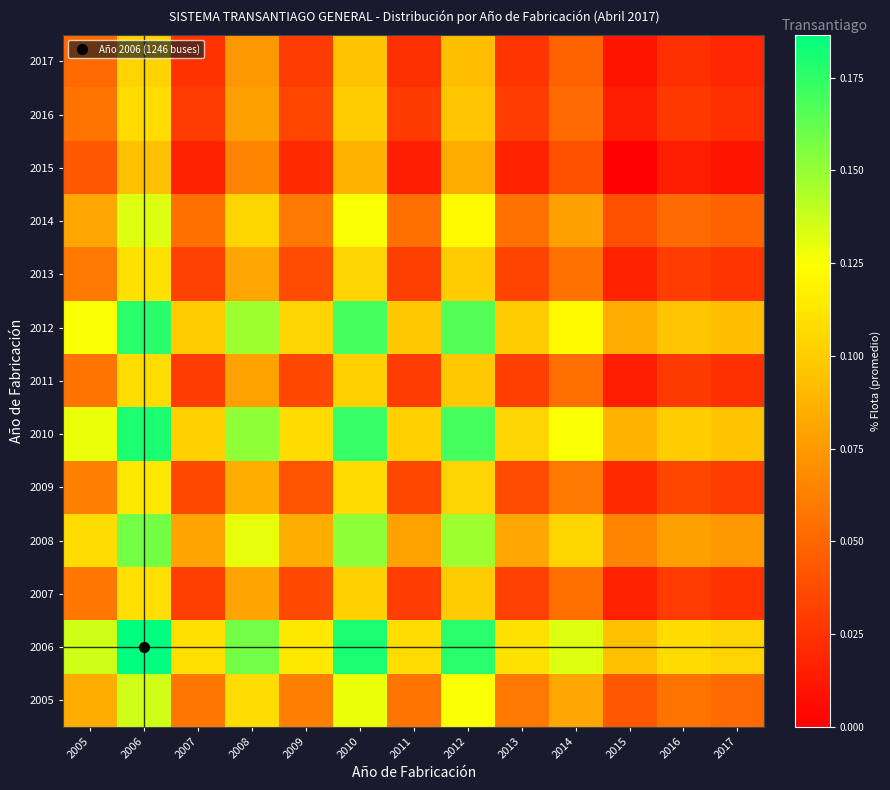

Reading left to right, list all the values displayed in this chart.

2005: 2005=0.1	2006=0.1	2007=0.1	2008=0.1	2009=0.1	2010=0.1	2011=0.1	2012=0.1	2013=0.1	2014=0.1	2015=0.0	2016=0.1	2017=0.1
2006: 2005=0.1	2006=0.2	2007=0.1	2008=0.2	2009=0.1	2010=0.2	2011=0.1	2012=0.2	2013=0.1	2014=0.1	2015=0.1	2016=0.1	2017=0.1
2007: 2005=0.1	2006=0.1	2007=0.0	2008=0.1	2009=0.0	2010=0.1	2011=0.0	2012=0.1	2013=0.0	2014=0.1	2015=0.0	2016=0.0	2017=0.0
2008: 2005=0.1	2006=0.2	2007=0.1	2008=0.1	2009=0.1	2010=0.2	2011=0.1	2012=0.1	2013=0.1	2014=0.1	2015=0.1	2016=0.1	2017=0.1
2009: 2005=0.1	2006=0.1	2007=0.0	2008=0.1	2009=0.0	2010=0.1	2011=0.0	2012=0.1	2013=0.0	2014=0.1	2015=0.0	2016=0.0	2017=0.0
2010: 2005=0.1	2006=0.2	2007=0.1	2008=0.2	2009=0.1	2010=0.2	2011=0.1	2012=0.2	2013=0.1	2014=0.1	2015=0.1	2016=0.1	2017=0.1
2011: 2005=0.1	2006=0.1	2007=0.0	2008=0.1	2009=0.0	2010=0.1	2011=0.0	2012=0.1	2013=0.0	2014=0.1	2015=0.0	2016=0.0	2017=0.0
2012: 2005=0.1	2006=0.2	2007=0.1	2008=0.1	2009=0.1	2010=0.2	2011=0.1	2012=0.2	2013=0.1	2014=0.1	2015=0.1	2016=0.1	2017=0.1
2013: 2005=0.1	2006=0.1	2007=0.0	2008=0.1	2009=0.0	2010=0.1	2011=0.0	2012=0.1	2013=0.0	2014=0.1	2015=0.0	2016=0.0	2017=0.0
2014: 2005=0.1	2006=0.1	2007=0.1	2008=0.1	2009=0.1	2010=0.1	2011=0.1	2012=0.1	2013=0.1	2014=0.1	2015=0.0	2016=0.1	2017=0.0
2015: 2005=0.0	2006=0.1	2007=0.0	2008=0.1	2009=0.0	2010=0.1	2011=0.0	2012=0.1	2013=0.0	2014=0.0	2015=0.0	2016=0.0	2017=0.0
2016: 2005=0.1	2006=0.1	2007=0.0	2008=0.1	2009=0.0	2010=0.1	2011=0.0	2012=0.1	2013=0.0	2014=0.1	2015=0.0	2016=0.0	2017=0.0
2017: 2005=0.1	2006=0.1	2007=0.0	2008=0.1	2009=0.0	2010=0.1	2011=0.0	2012=0.1	2013=0.0	2014=0.0	2015=0.0	2016=0.0	2017=0.0